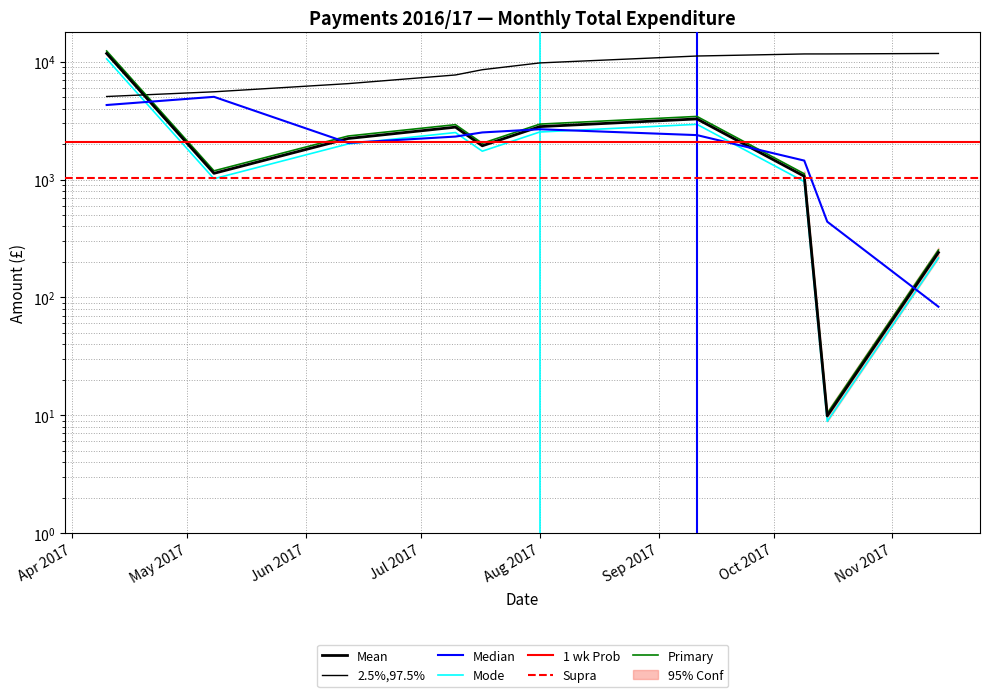

What is the label of the 9th point from the right?

2017-05-08